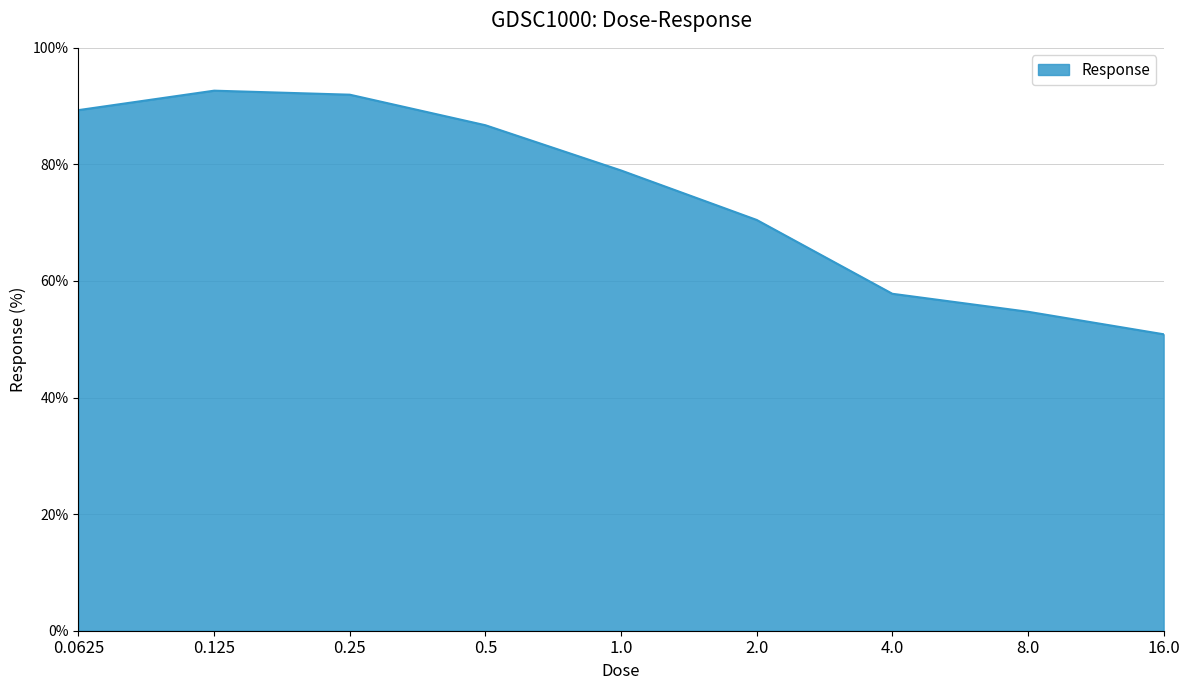

How many lines are shown in the chart?

1